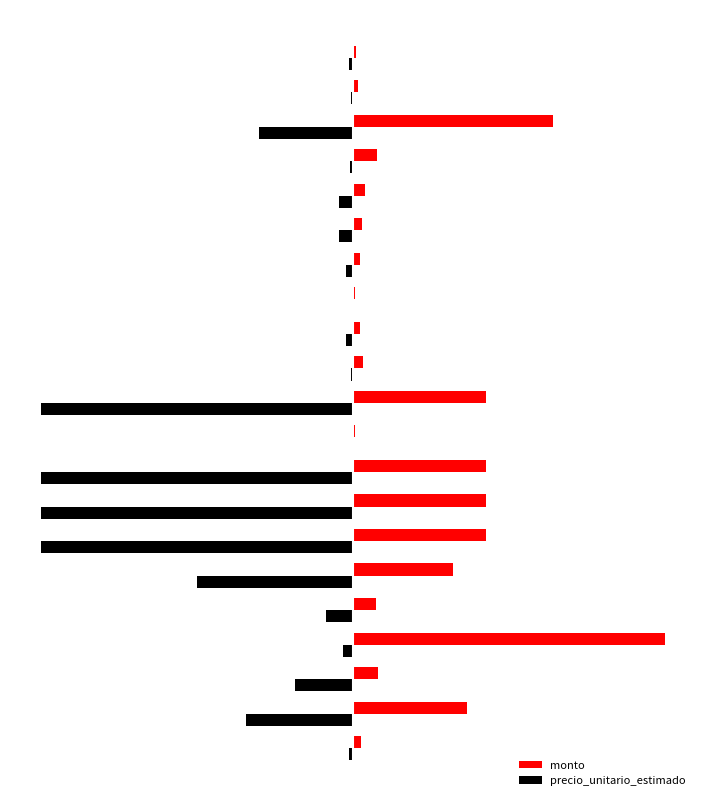

What are all the series names shown in the legend?

monto, precio_unitario_estimado